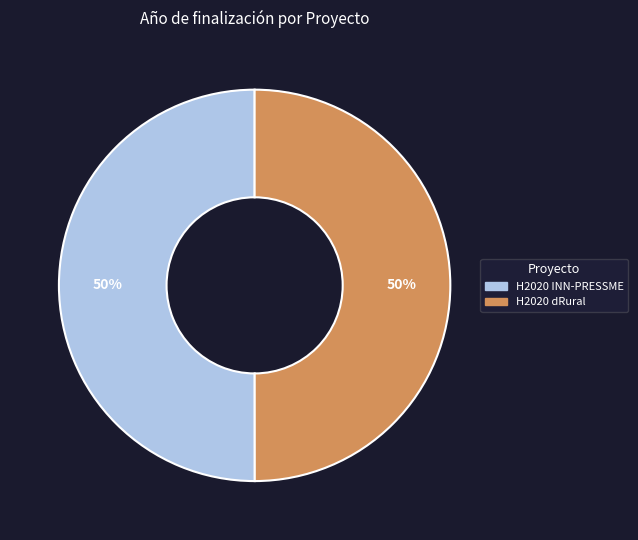

How many segments does this pie chart have?

2